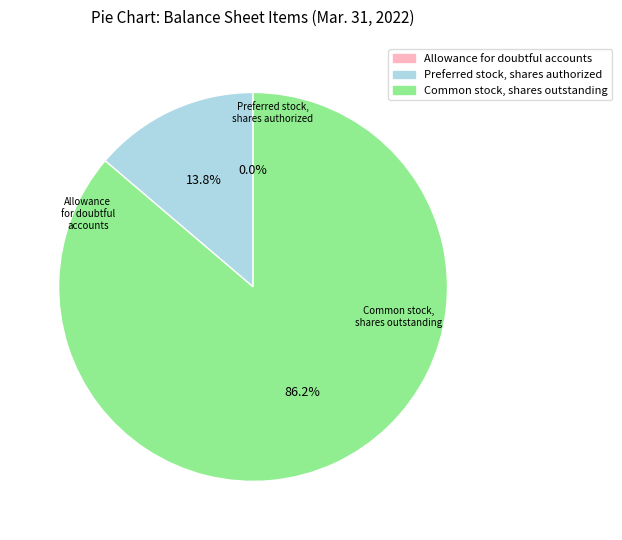

To the nearest percent, what portion does Common stock, shares outstanding represent?

86%